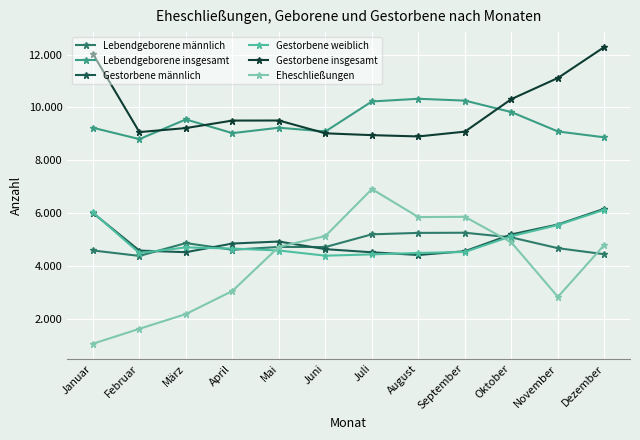

What is the sum of all Gestorbene weiblich values?

59097